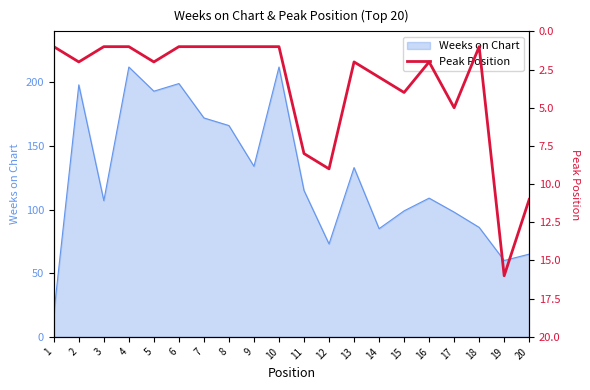

Reading left to right, what are all the values shown in this chart?

1	2	1	1	2	1	1	1	1	1	8	9	2	3	4	2	5	1	16	11